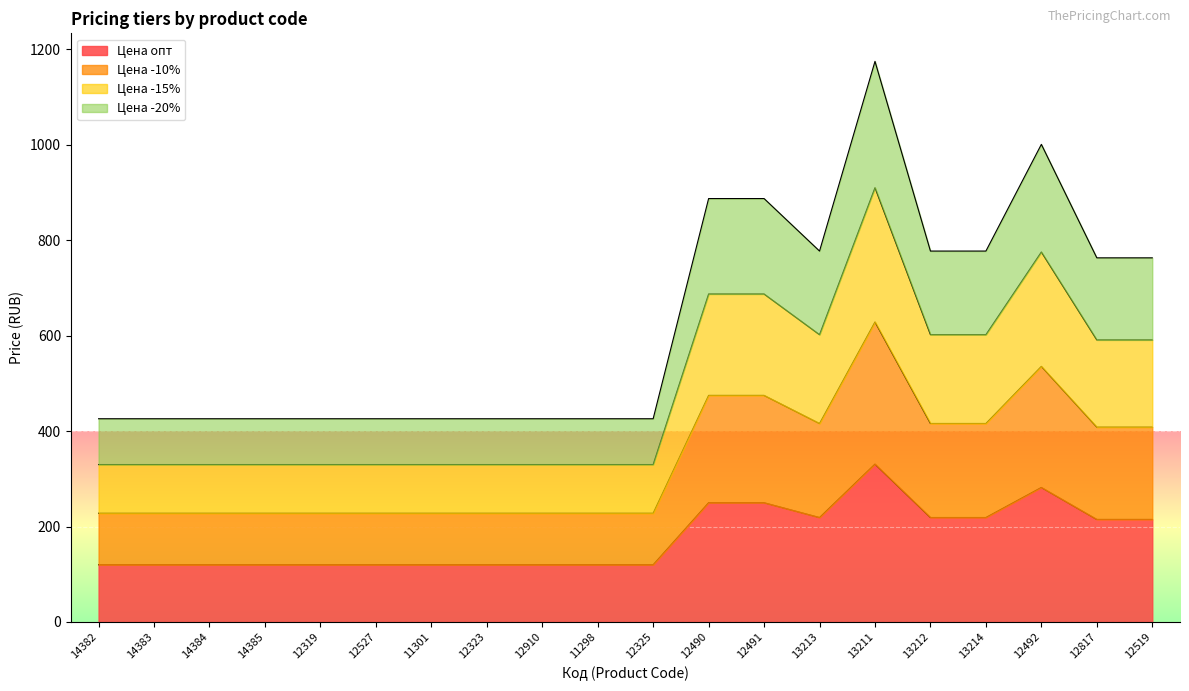

Which series changed the most between 14384 and 13211?

Цена опт